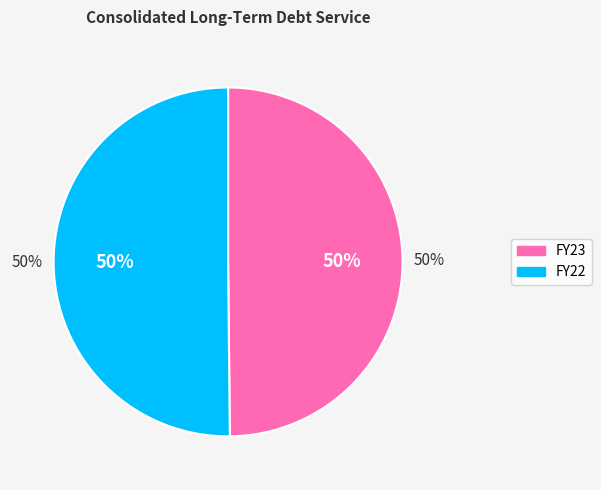

Is the sum of FY23 and FY22 greater than half?

Yes